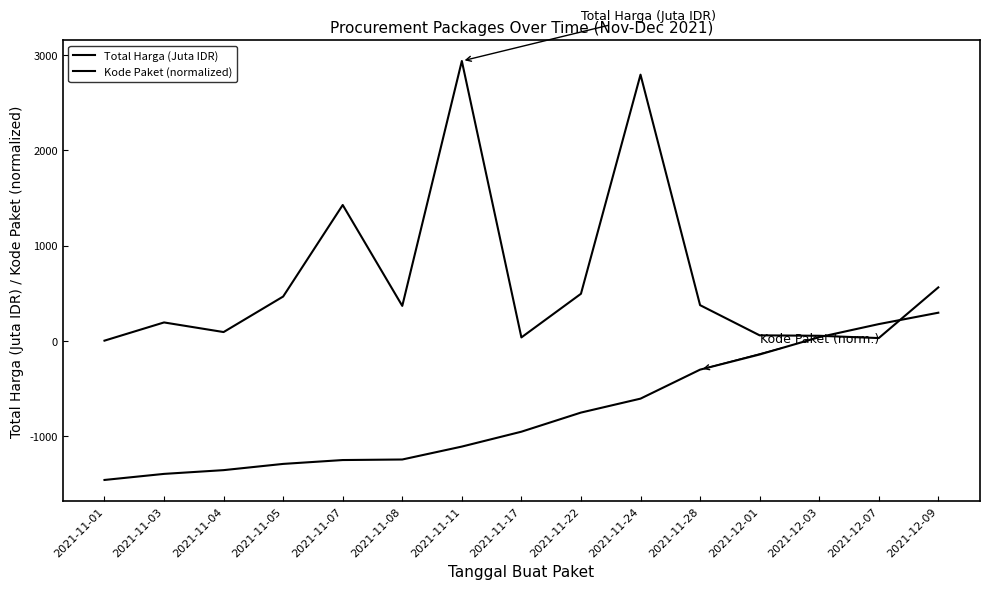

What position from the left is 2021-12-07?

14